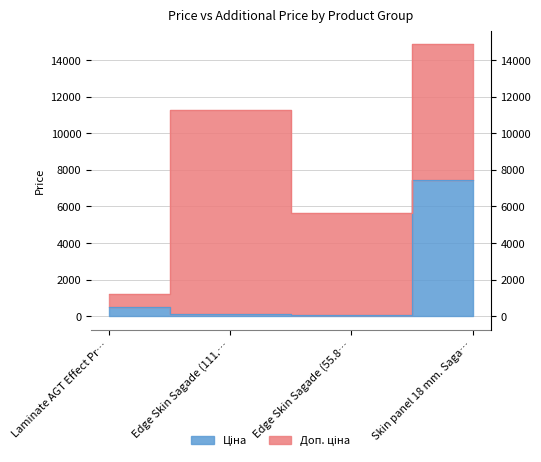

Approximately how many times larger is the value at Edge Skin Sagade (111.… compared to Laminate AGT Effect Pr…?

0.2